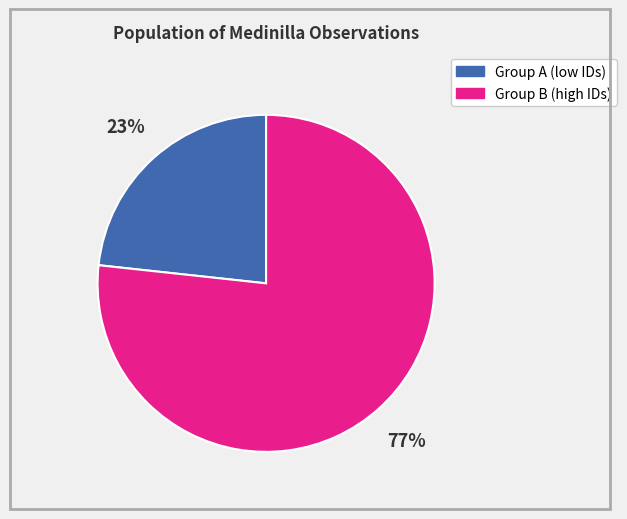

Is there a majority slice in this chart?

Yes